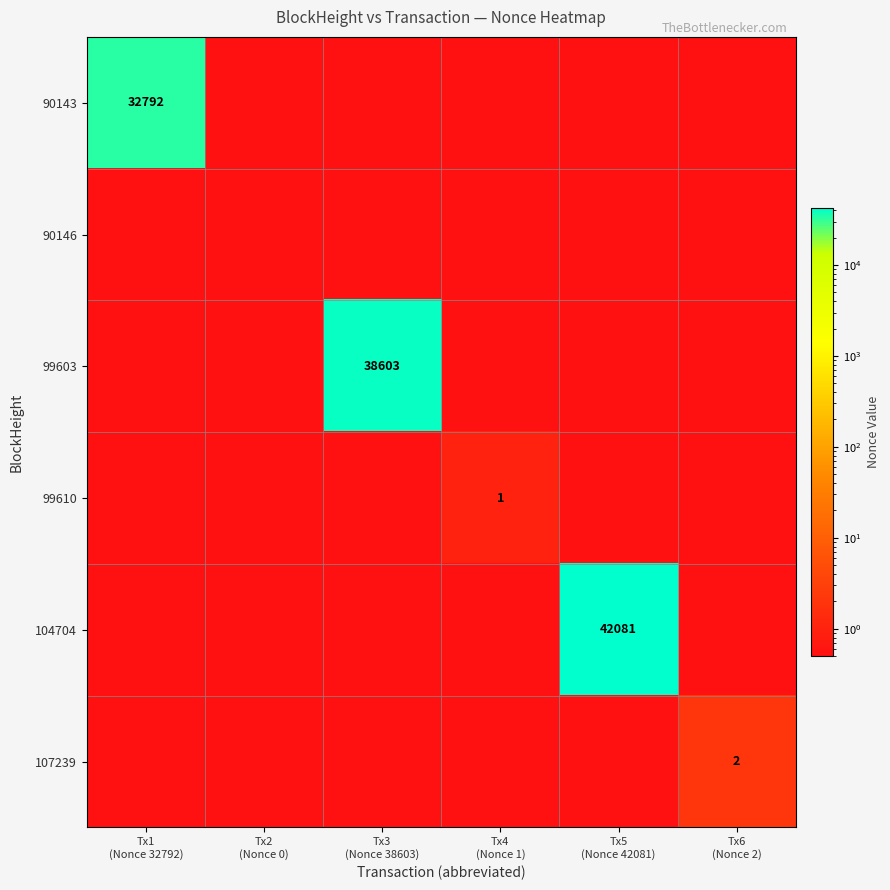

Which label corresponds to the smallest value in the chart?

Tx2
(Nonce 0)